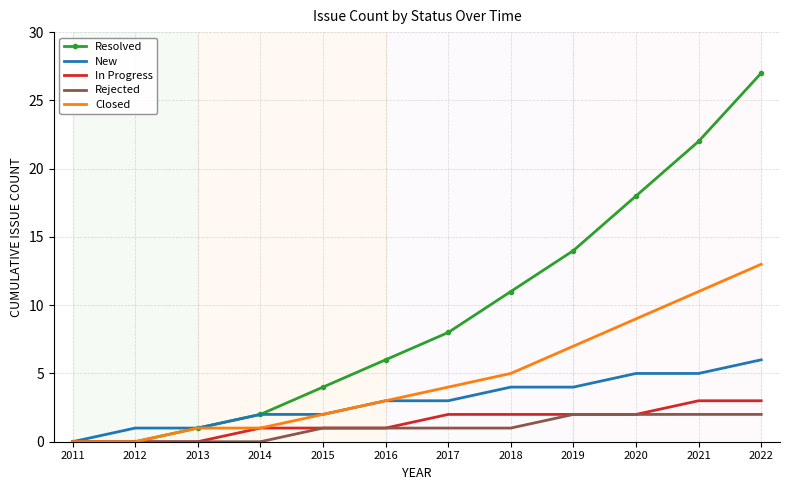

What is the highest value of the Resolved series?

27